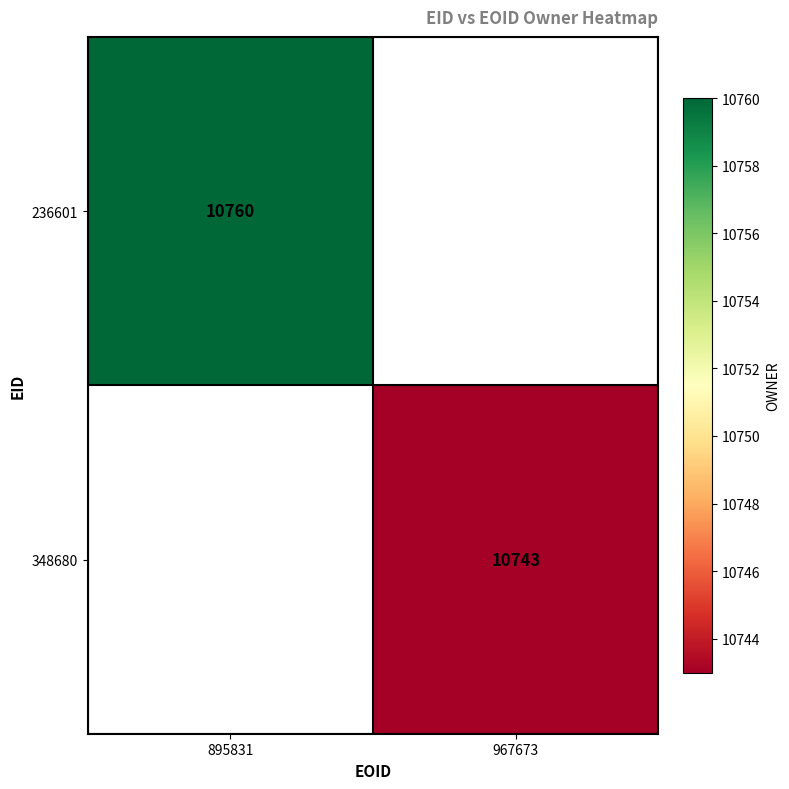

The value of 348680 at 967673 is 10743. True or false?

True